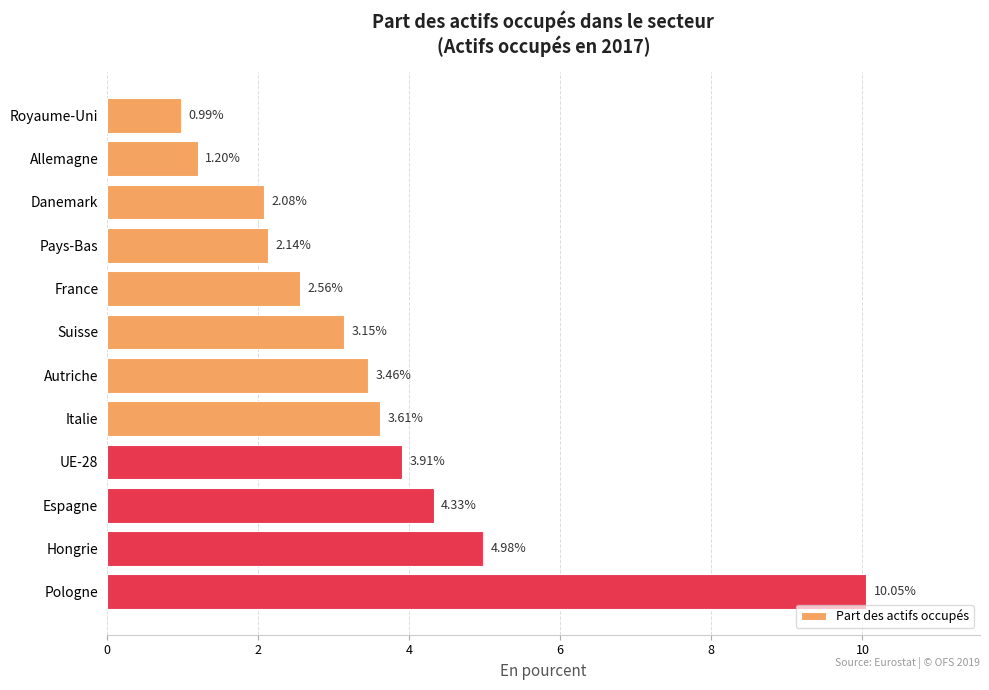

Rank the categories by value from lowest to highest.

Royaume-Uni, Allemagne, Danemark, Pays-Bas, France, Suisse, Autriche, Italie, UE-28, Espagne, Hongrie, Pologne